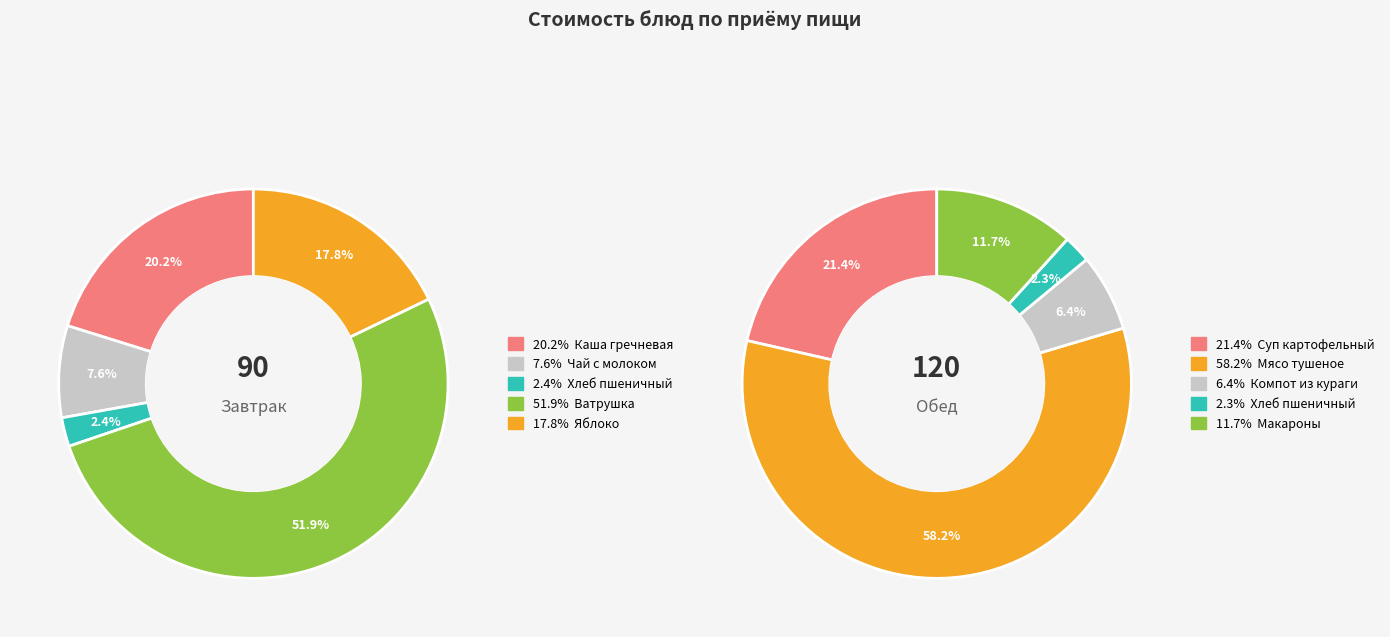

What percentage is the 2 slice, to the nearest percent?

6%